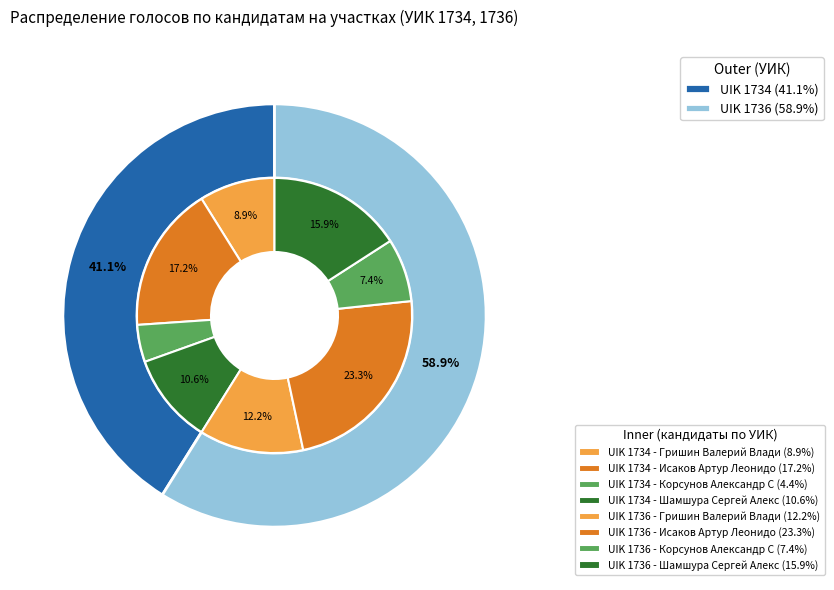

How many slices are in this pie chart?

2